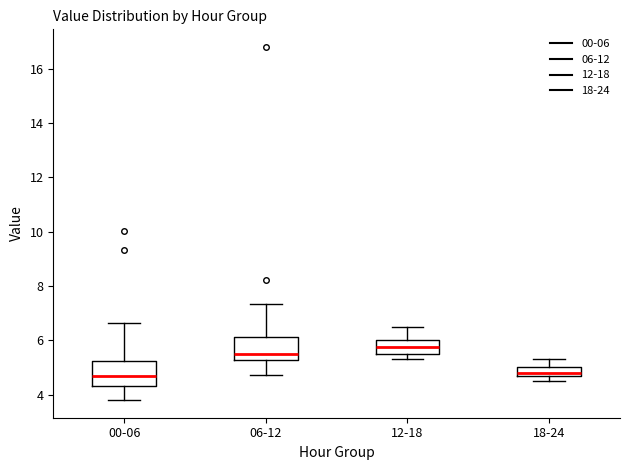

Which box's median line is the highest?

12-18